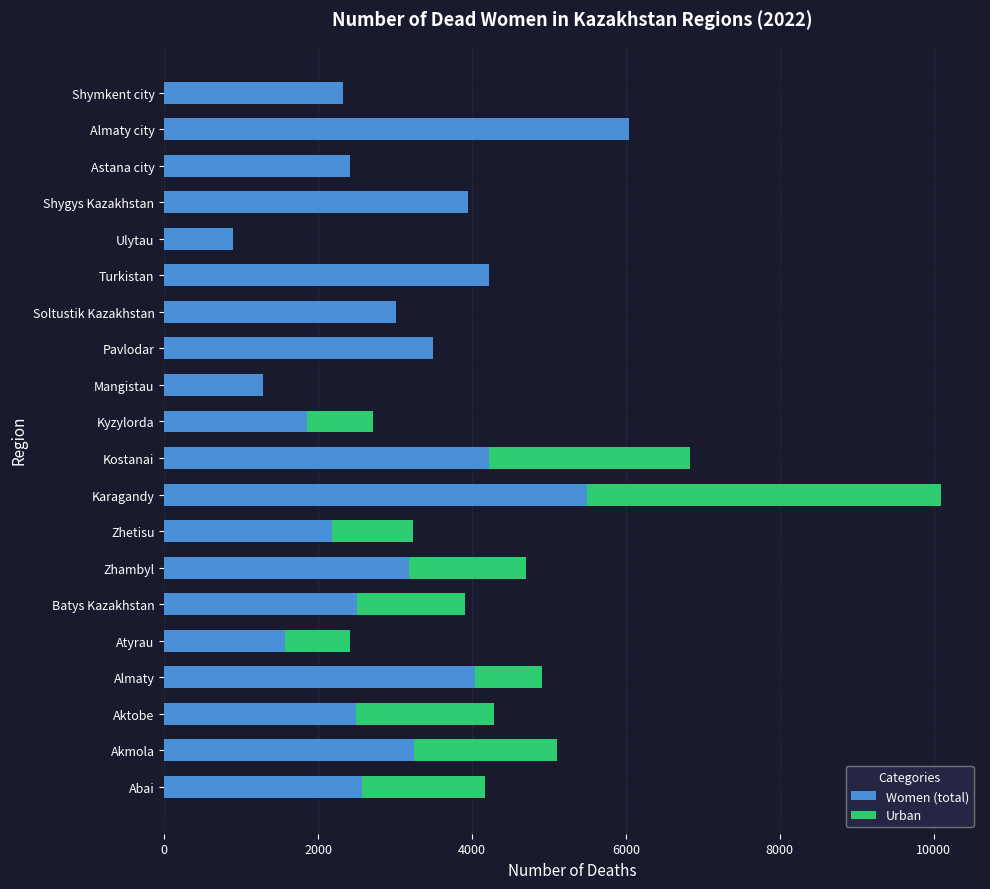

At which category is the sum across all series the highest?

Karagandy